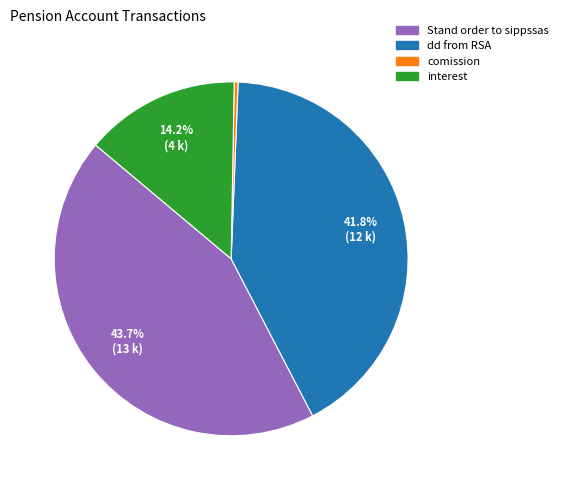

Count the number of slices in the pie.

4